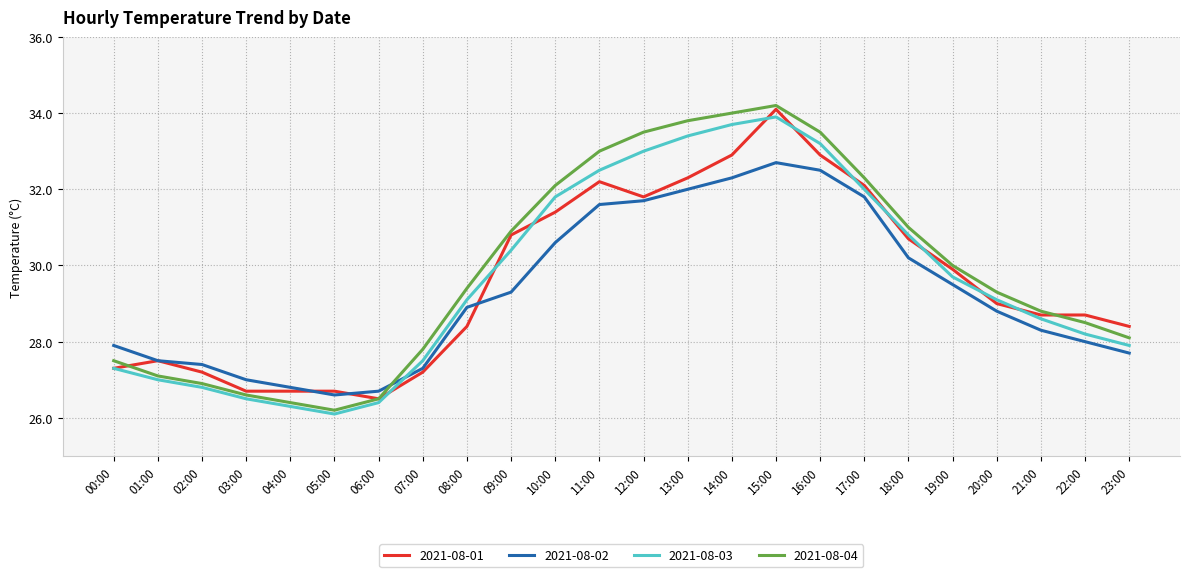

At which label does 2021-08-02 reach its minimum?

05:00